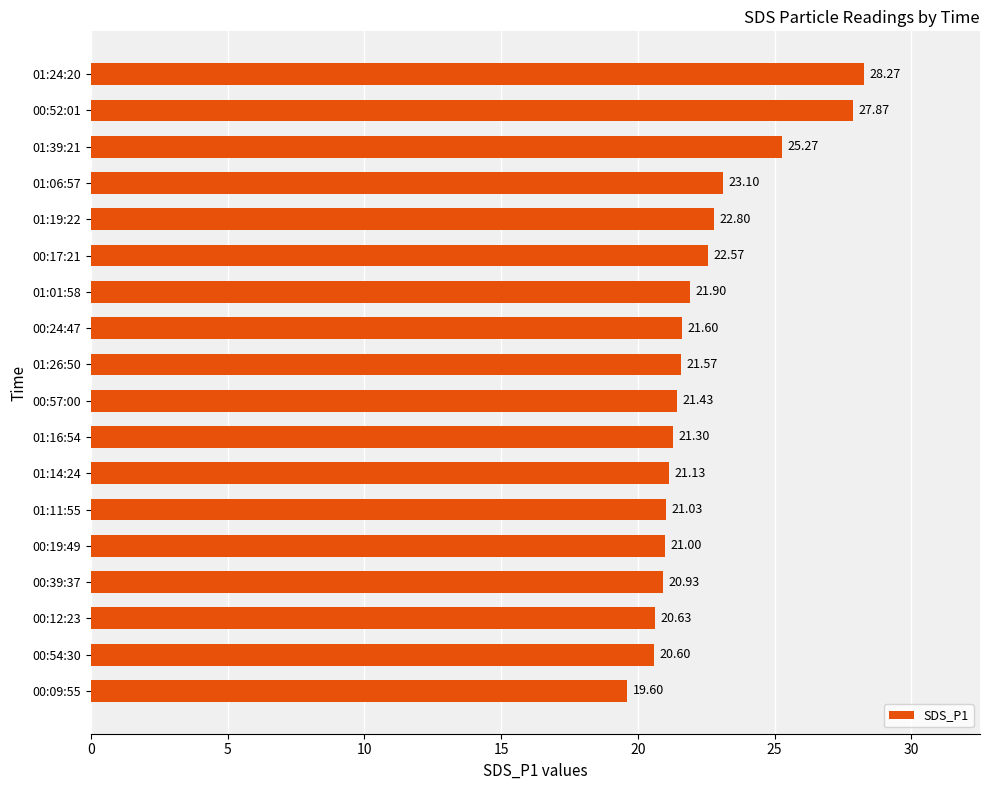

Which has a higher value, 01:24:20 or 01:06:57?

01:24:20